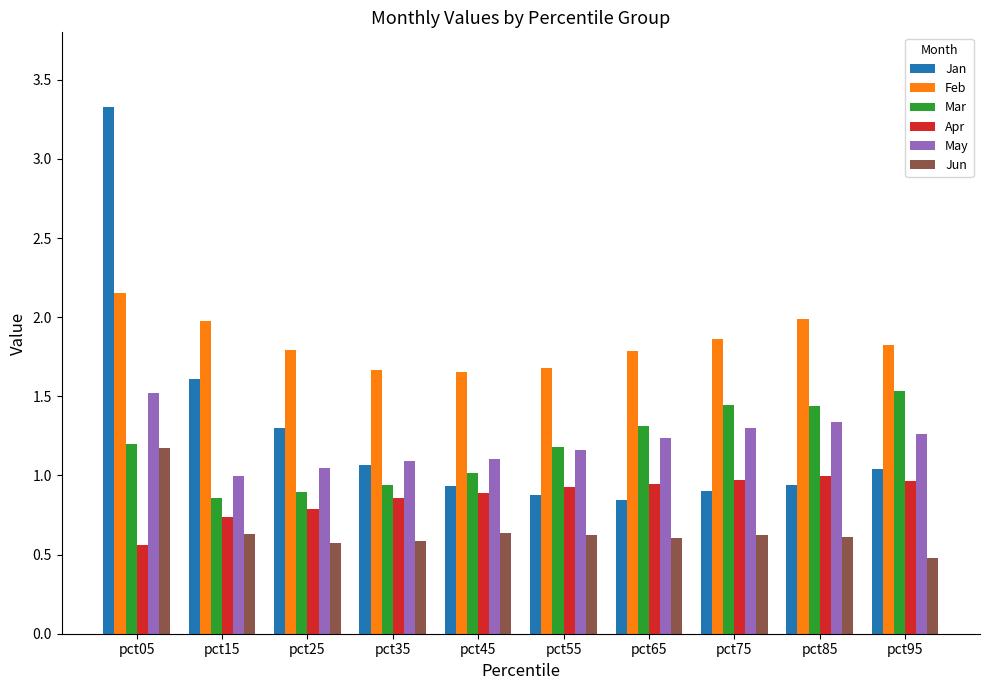

The value of May at pct05 is 1.5. True or false?

True